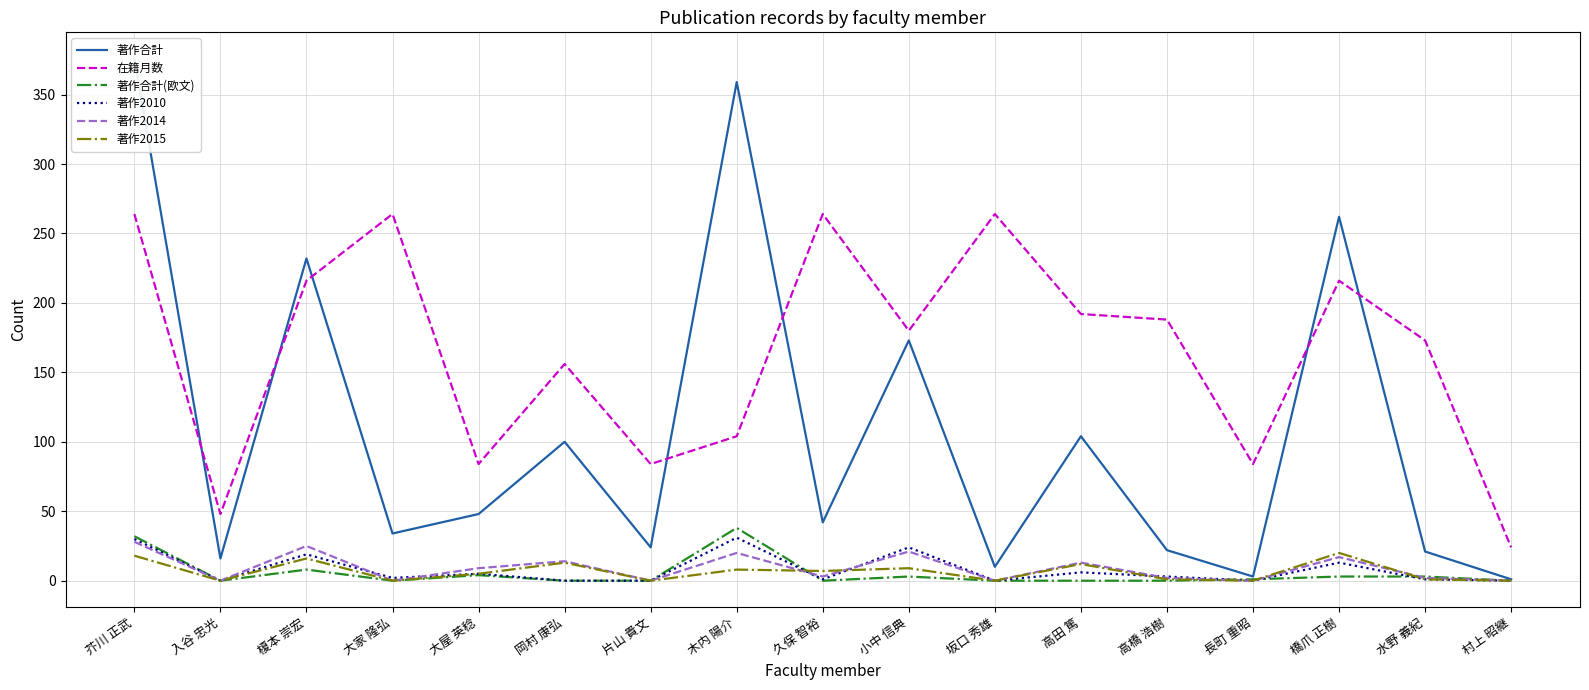

Between 大屋 英稔 and 橋爪 正樹, which is larger?

橋爪 正樹